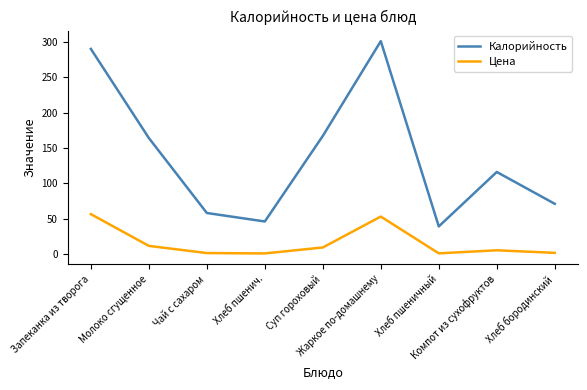

At which label does Калорийность reach its minimum?

Хлеб пшеничный